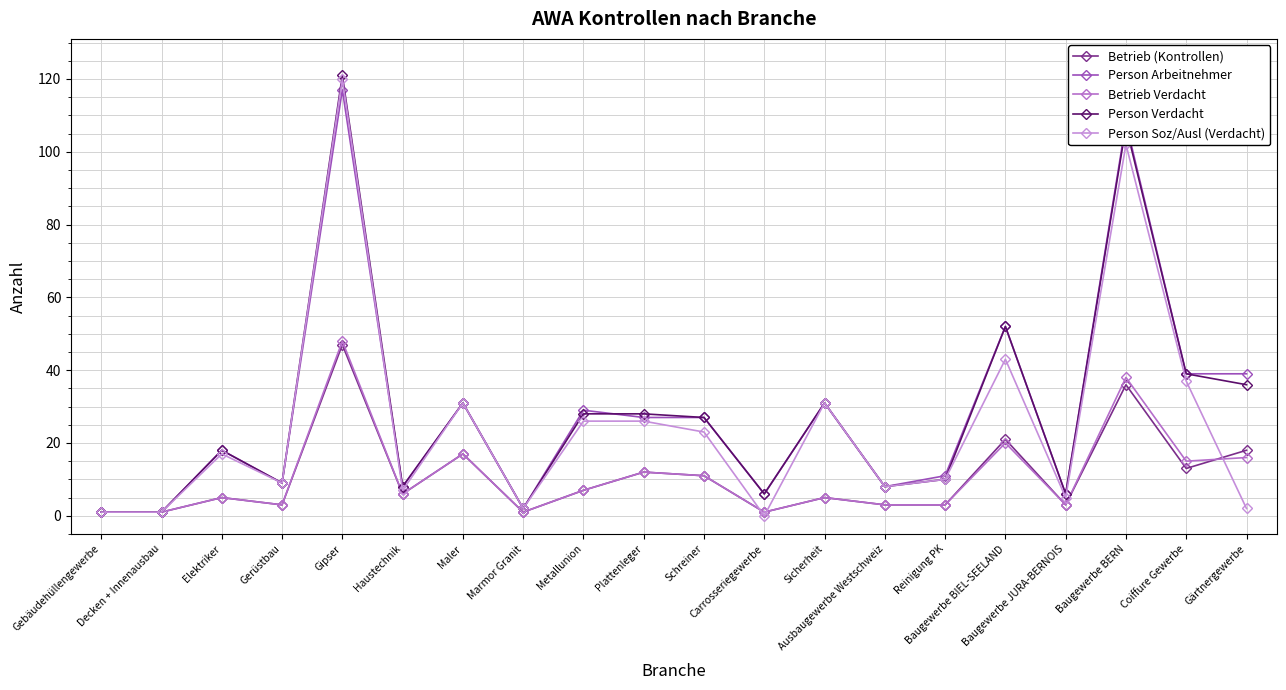

In Betrieb Verdacht, how many points are lower than both neighbors (excluding endpoints)?

6